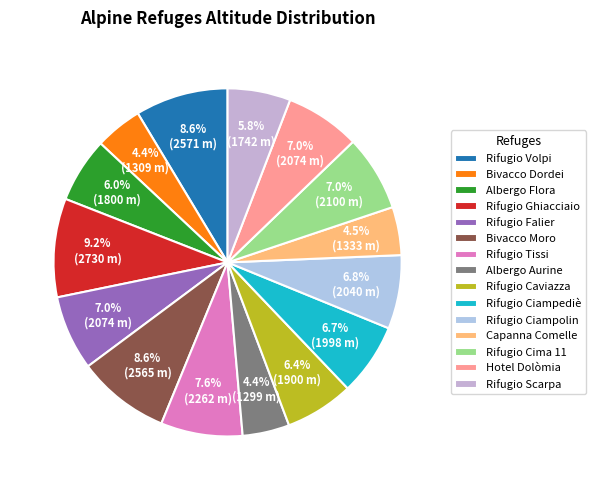

Does Rifugio Caviazza account for over 50% of the chart?

No